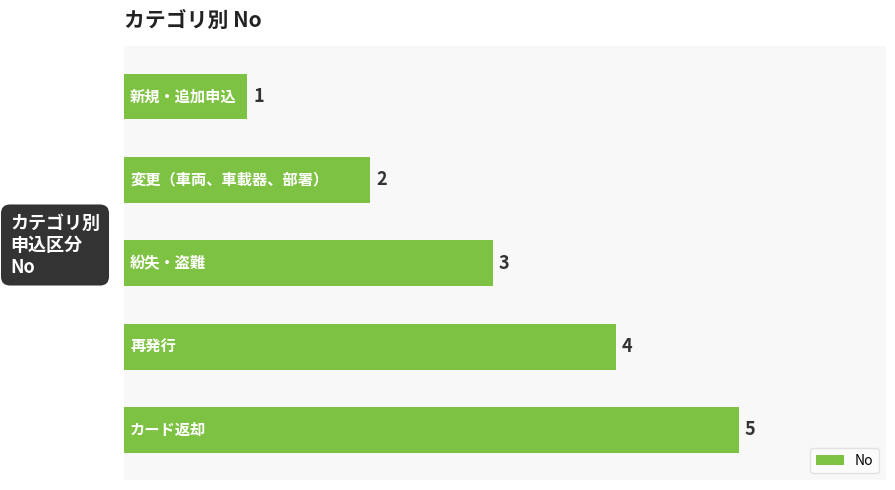

What is the average value?

3